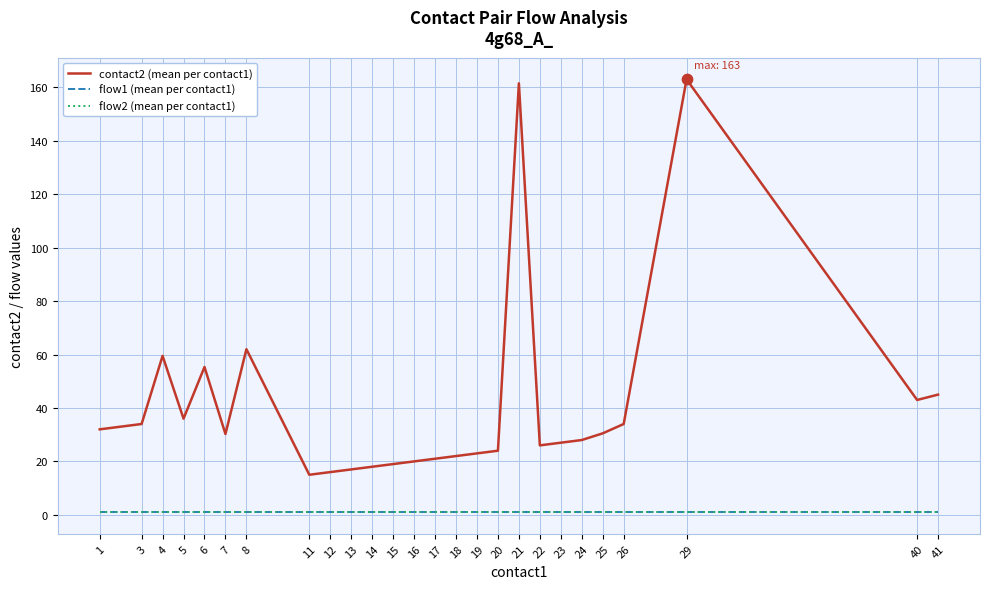

What are all the series names shown in the legend?

contact2 (mean per contact1), flow1 (mean per contact1), flow2 (mean per contact1)